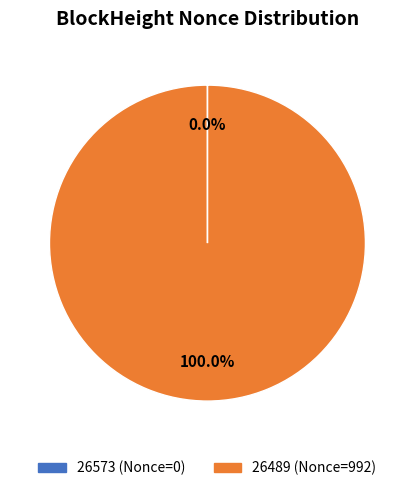

To the nearest percent, what percentage of the pie is 26489?

100%